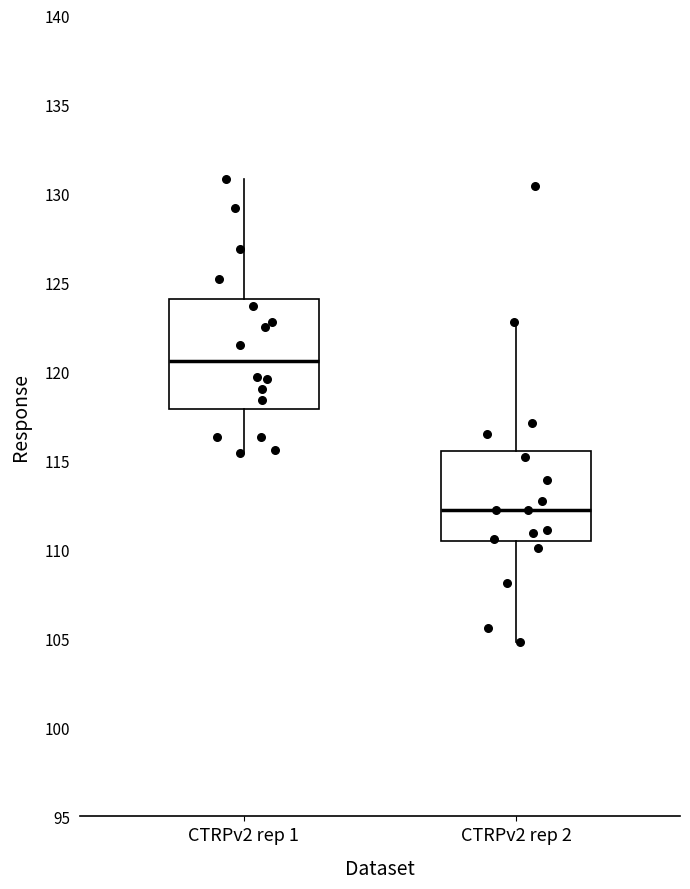

Which box is the tallest, from its lower edge to its upper edge?

CTRPv2 rep 1